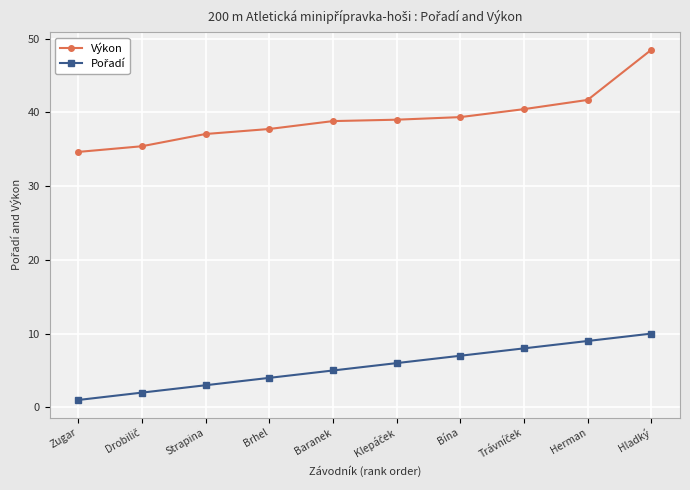

Which series has the largest total across all categories?

Výkon